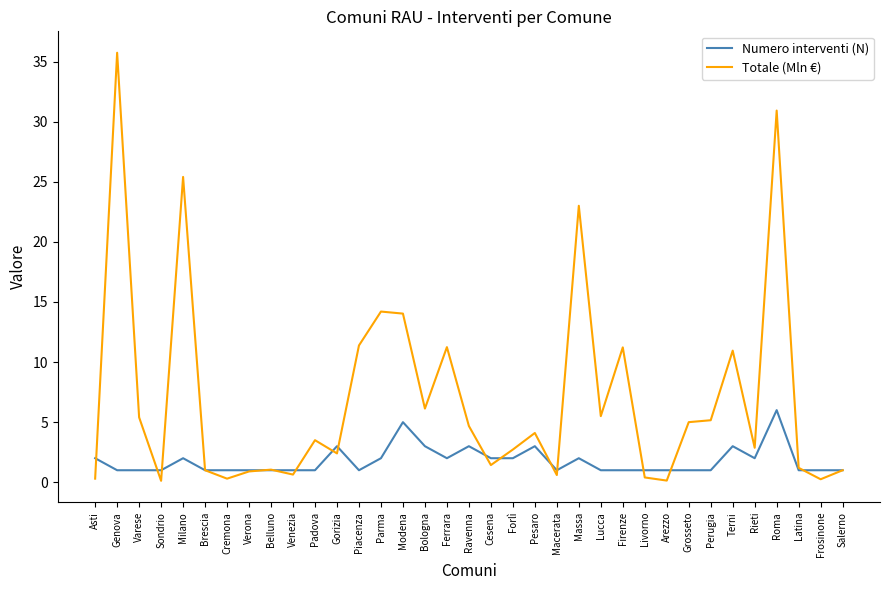

Rank the series by their average value, from lowest to highest.

Numero interventi (N), Totale (Mln €)